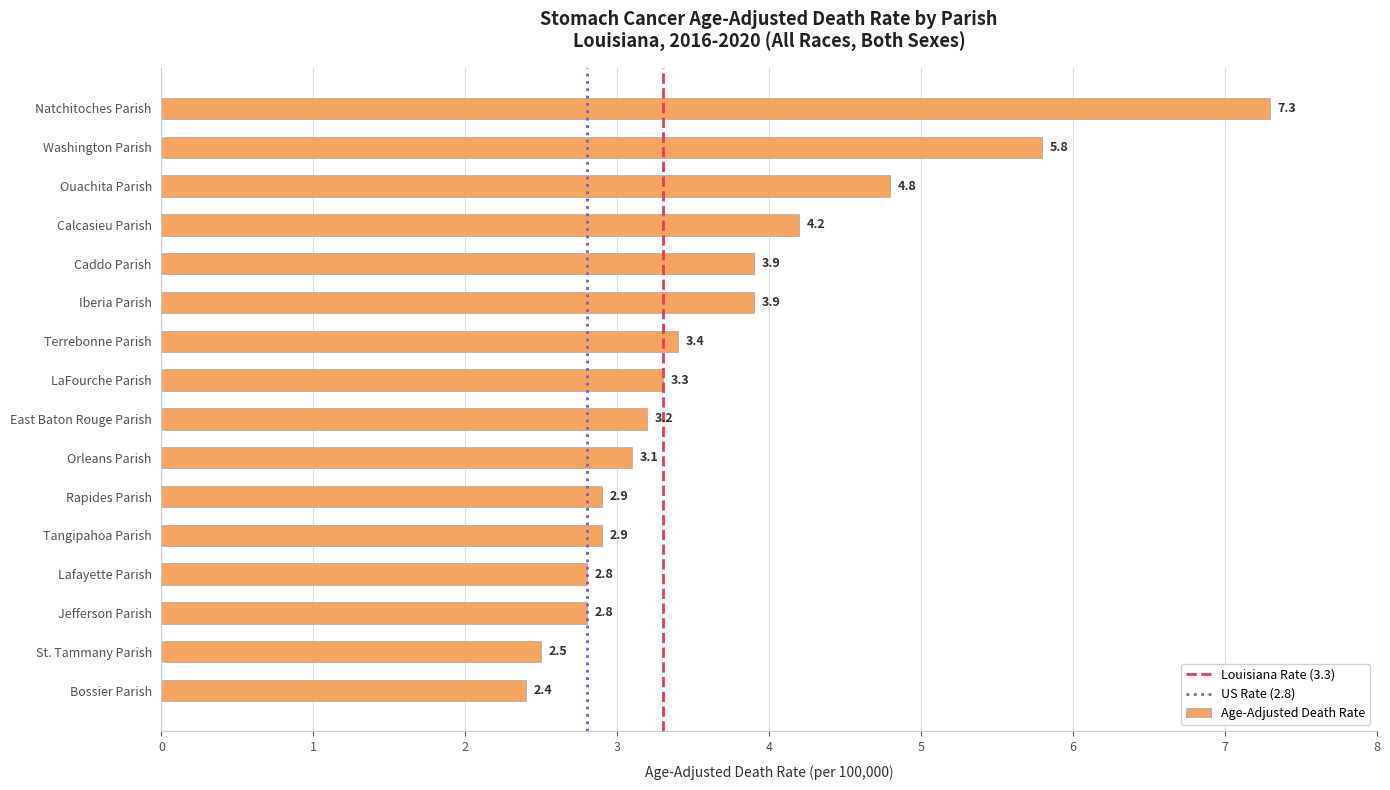

Which category has the lowest value across all series?

Bossier Parish